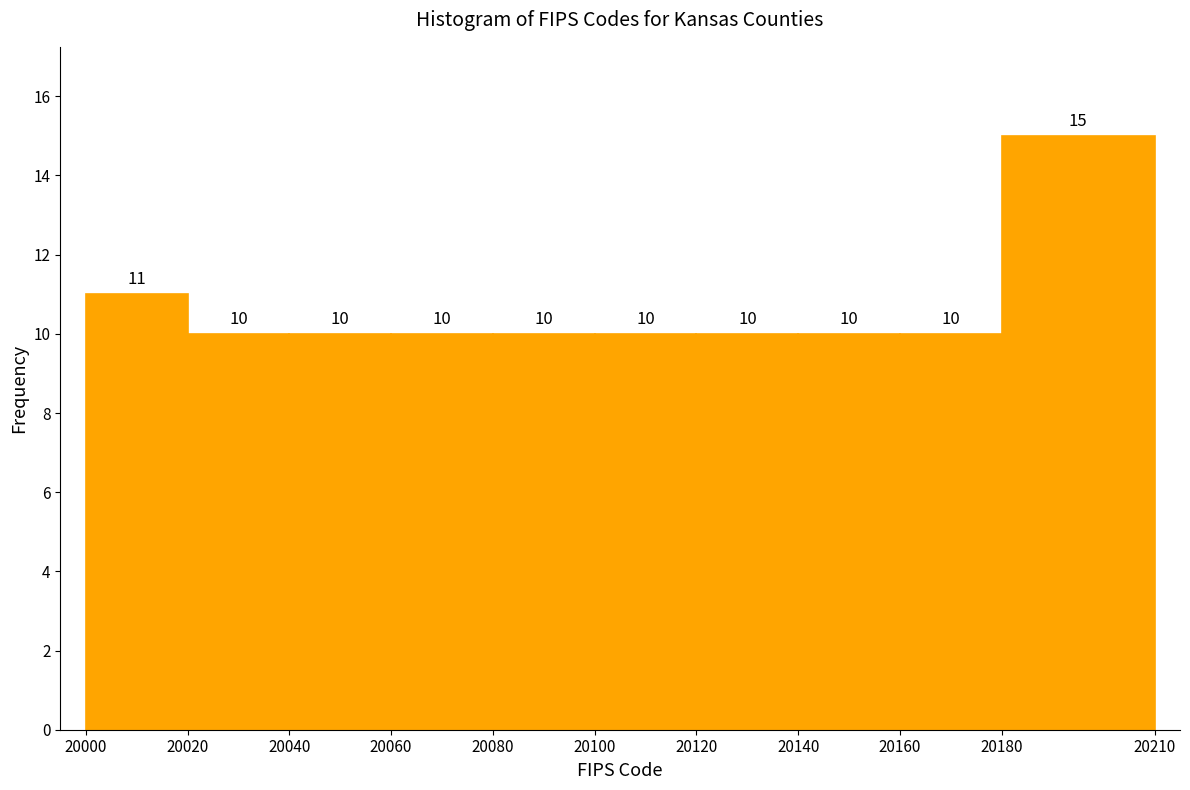

Reading left to right, list every bar in this chart as the range it spans on the x-axis followed by its height.

20000 to 20020: 11
20020 to 20040: 10
20040 to 20060: 10
20060 to 20080: 10
20080 to 20100: 10
20100 to 20120: 10
20120 to 20140: 10
20140 to 20160: 10
20160 to 20180: 10
20180 to 20210: 15